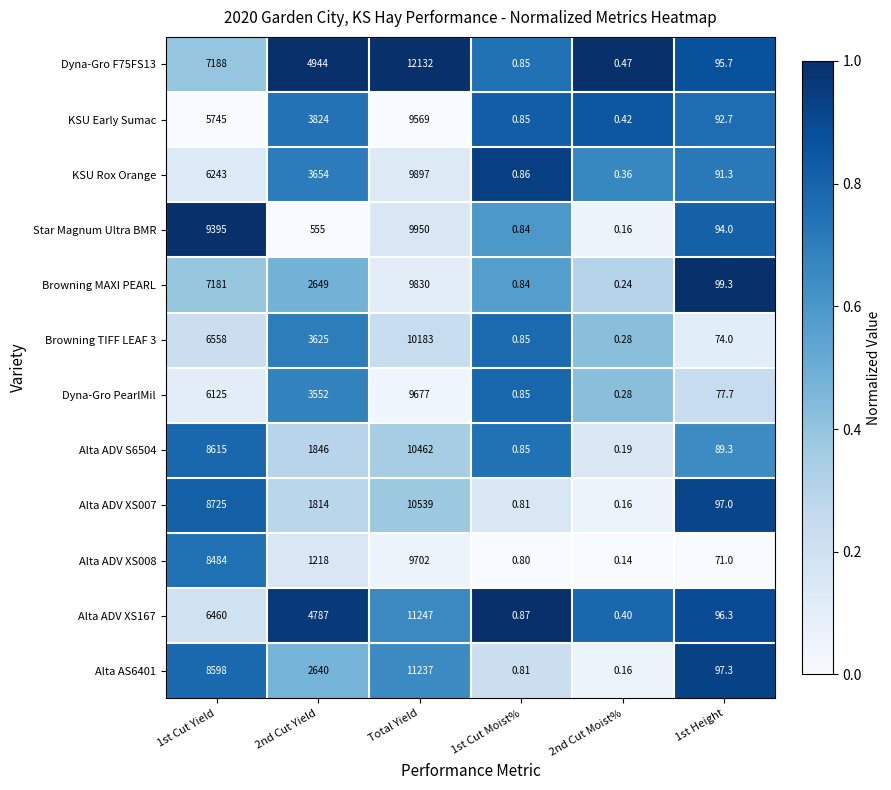

Which series has the largest total across all categories?

Dyna-Gro F75FS13